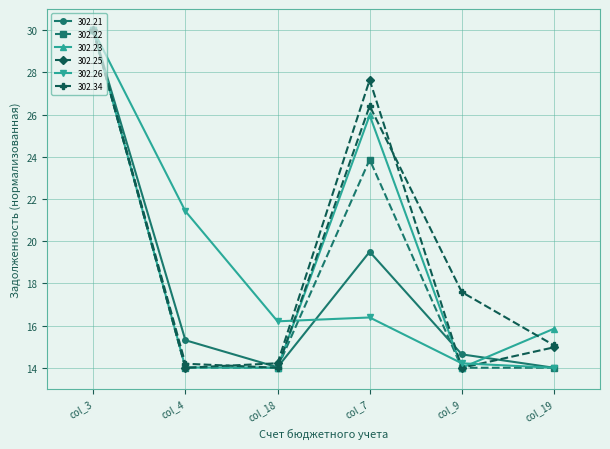

How many values in the 302.34 series are below 17?

3